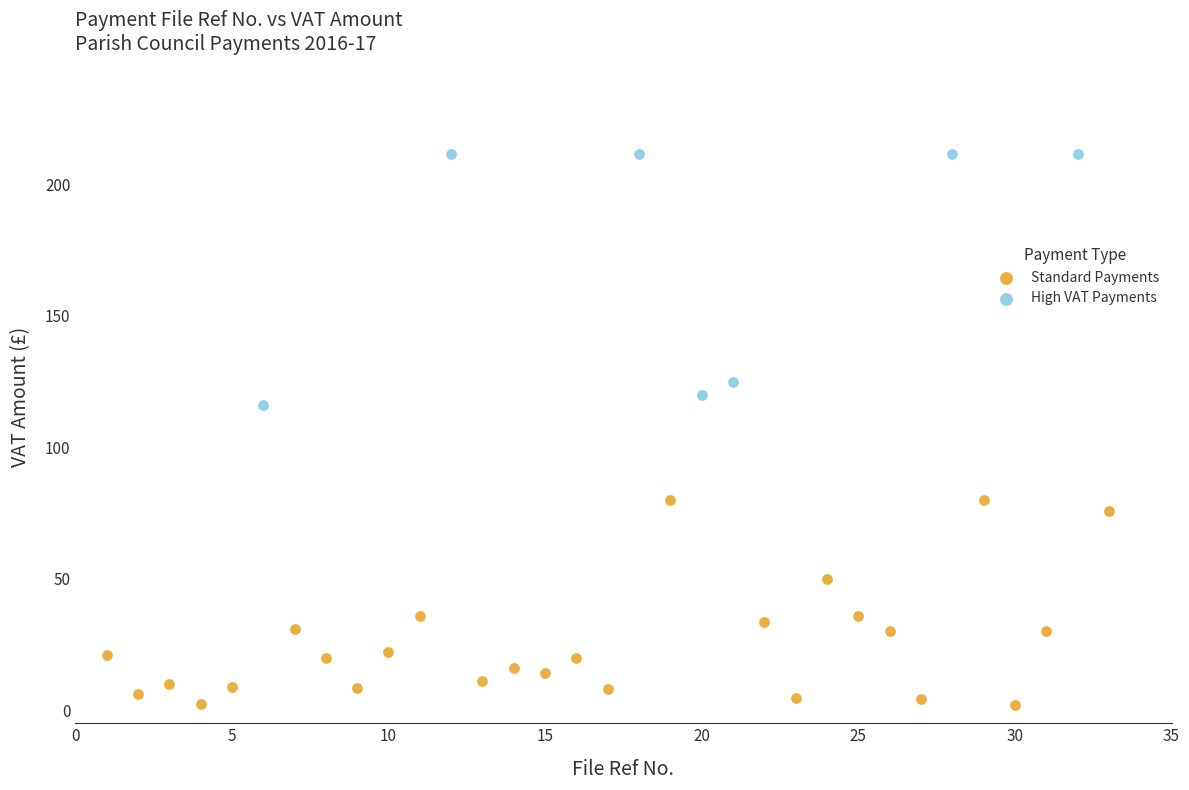

Which series has the widest spread of Y values?

High VAT Payments